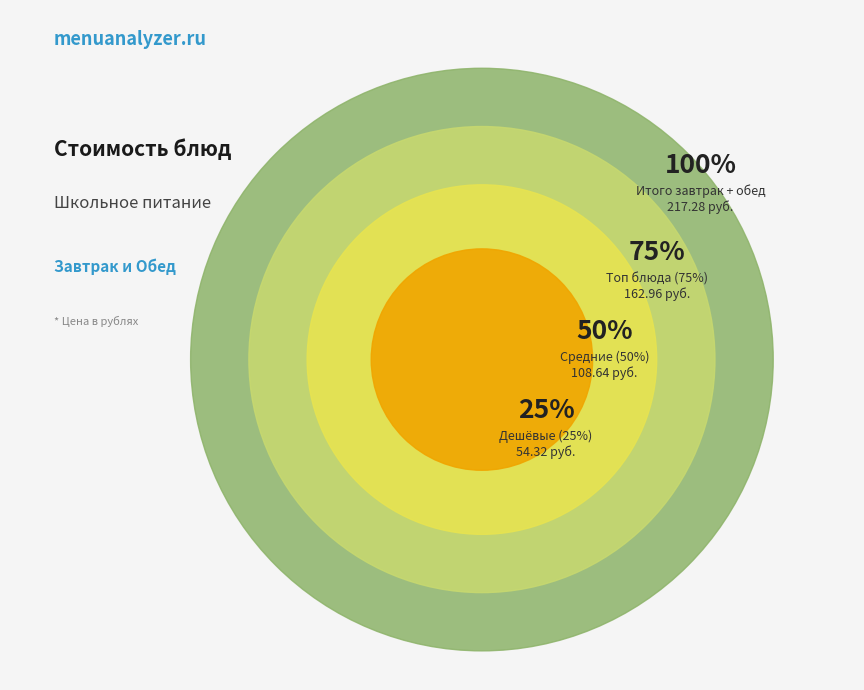

Does Хлеб ржано-пшеничный represent more than half of the total?

No